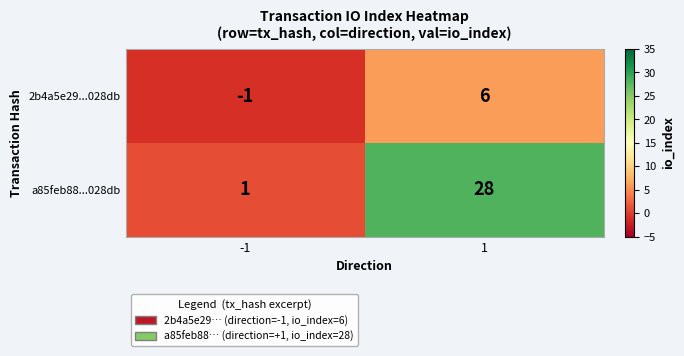

What is the sum of all a85feb88...028db values?

29